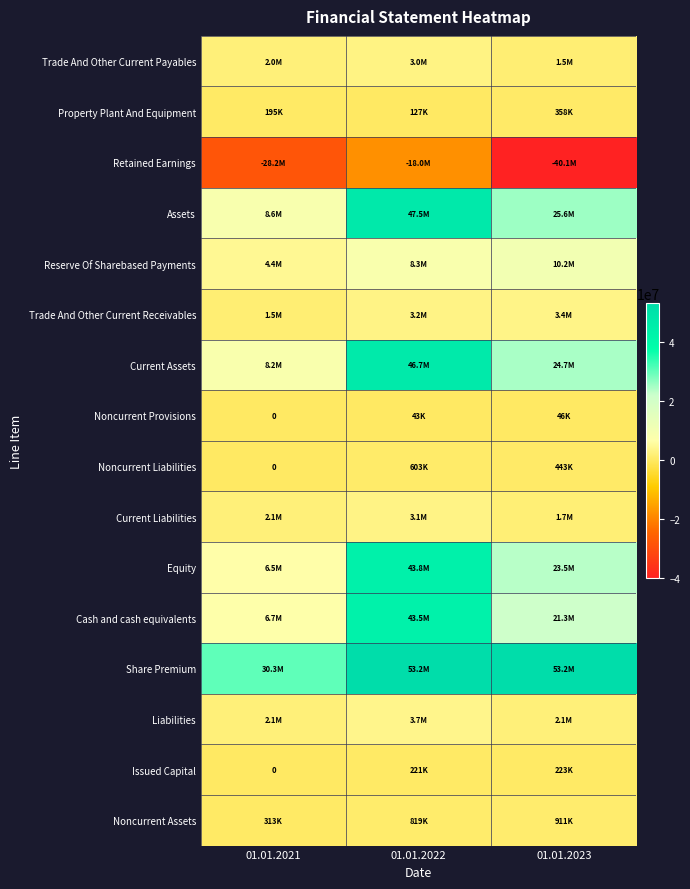

At how many categories does at least one series exceed -14892099?

3